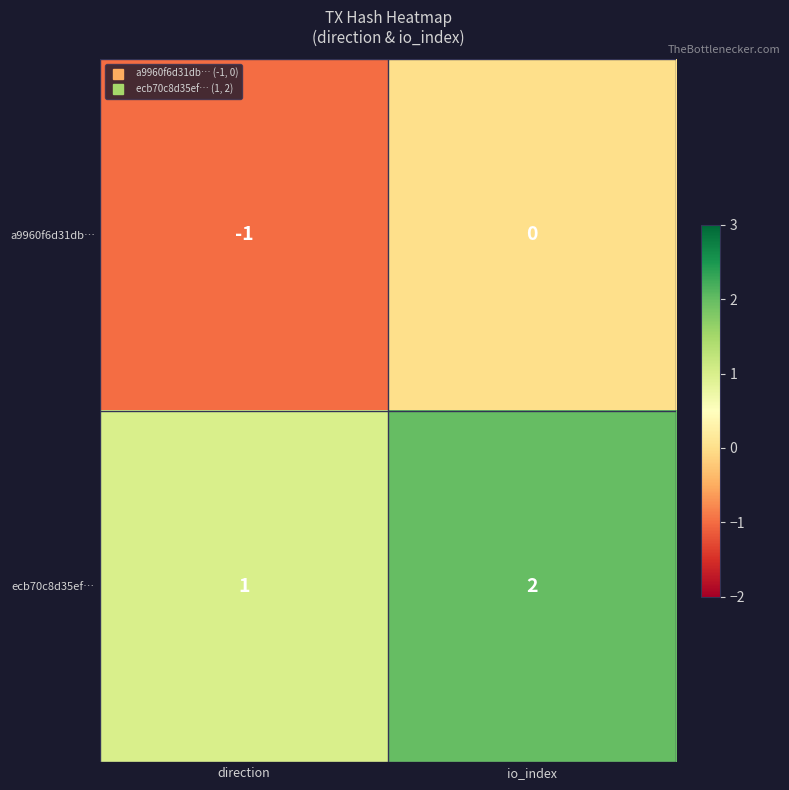

Rank the series by their average value, from highest to lowest.

ecb70c8d35ef…, a9960f6d31db…